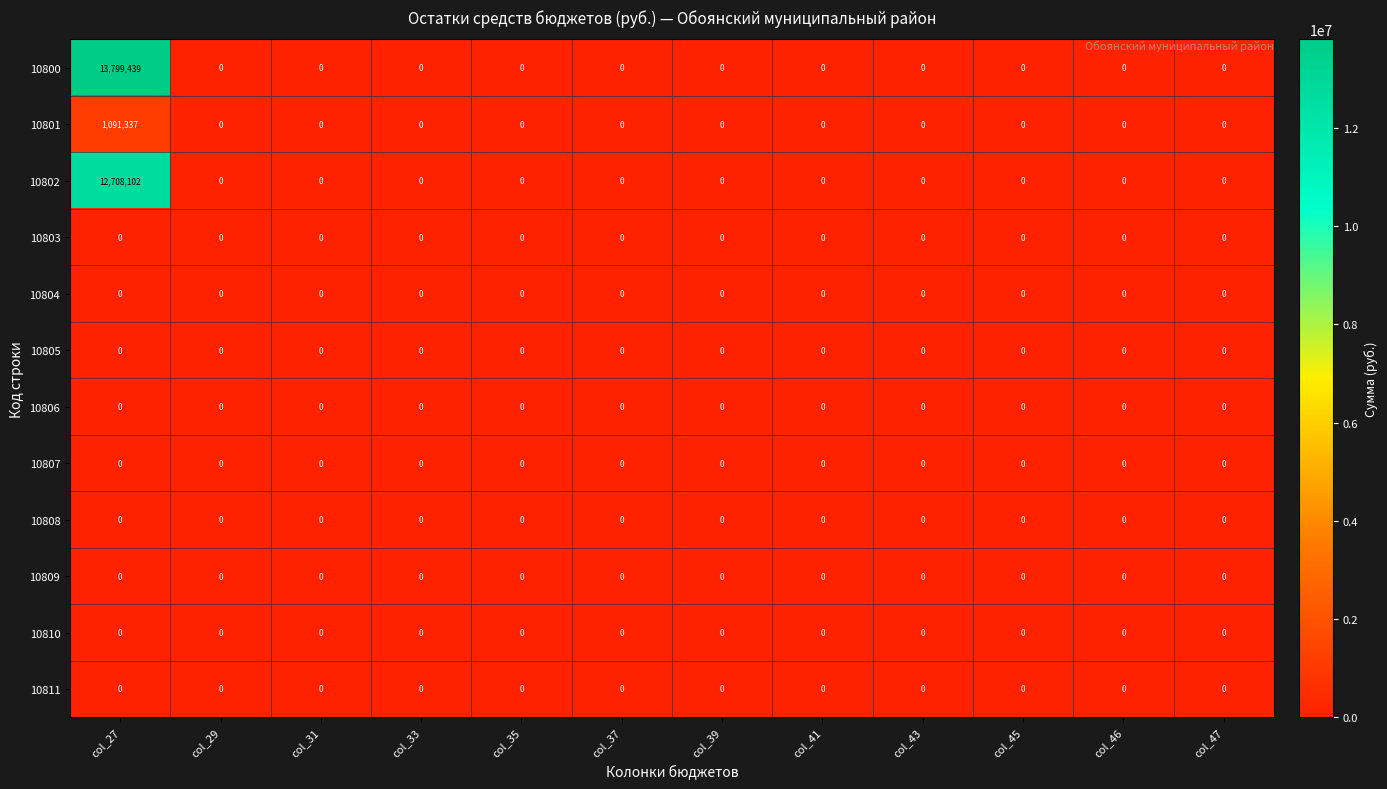

At which category is the sum across all series the highest?

col_27